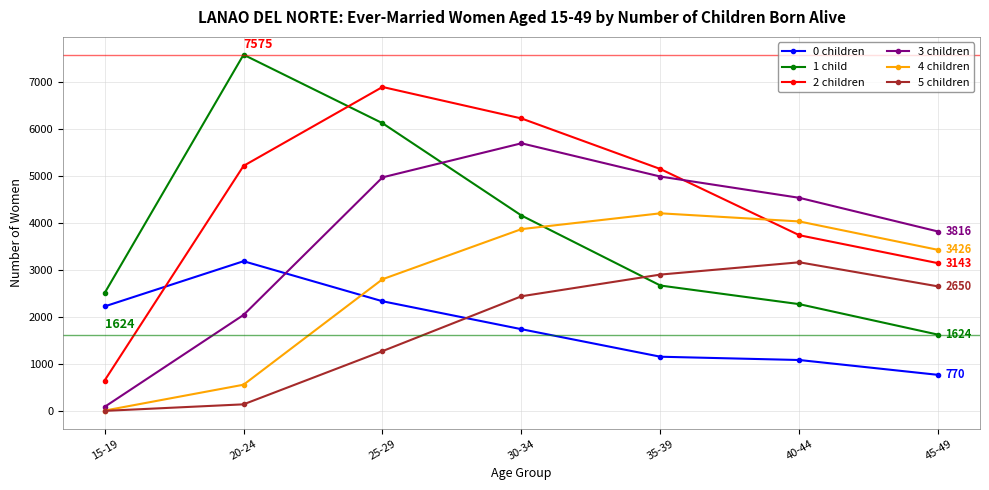

True or false: 5 children has a value of 2650 at 45-49.

True